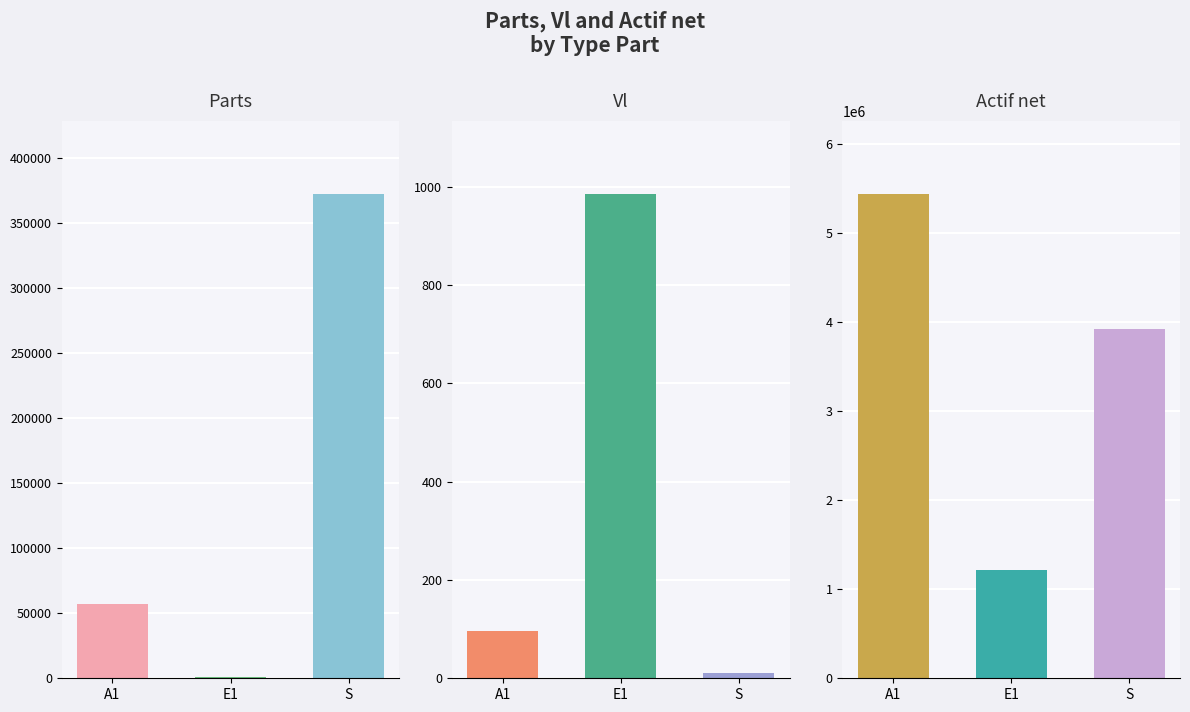

Reading right to left, list all the values displayed in this chart.

A1: 5444218.3	95.8	56809.7
E1: 1210844.9	986.6	1227.3
S: 3921315.2	10.5	372764.6